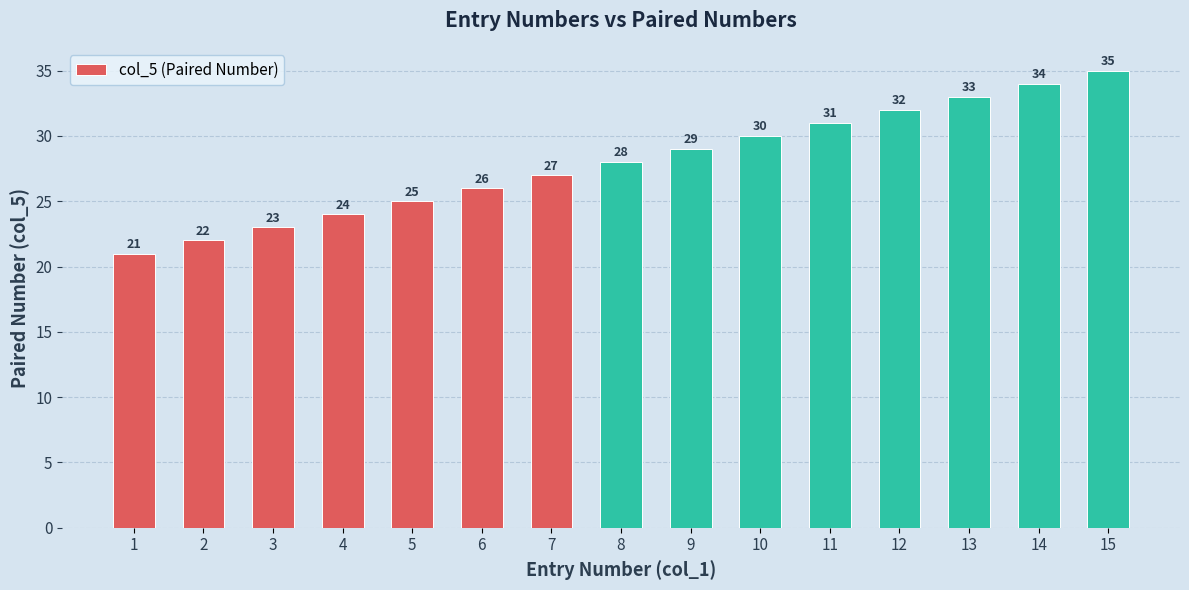

What is the value of the 2nd bar from the left?

22